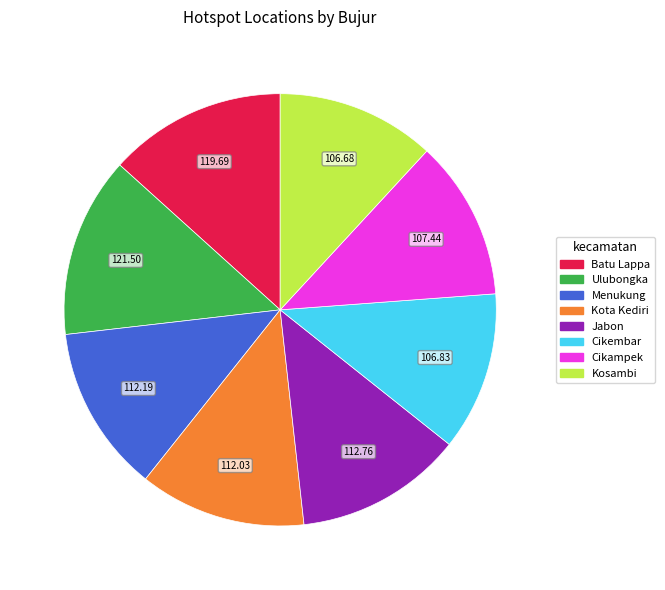

Is the sum of Jabon and Cikembar greater than half?

No